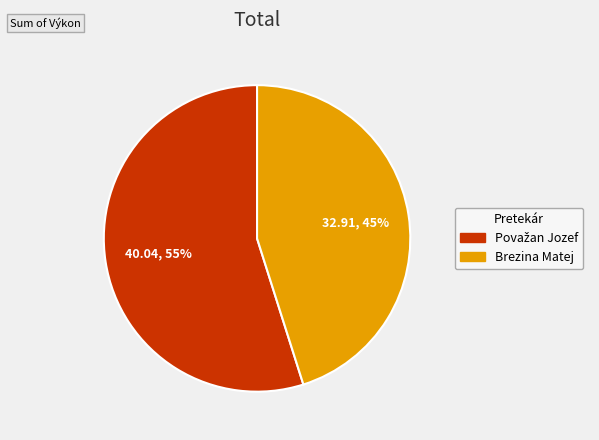

To the nearest percent, what is the difference between the largest and smallest slice percentages?

10%